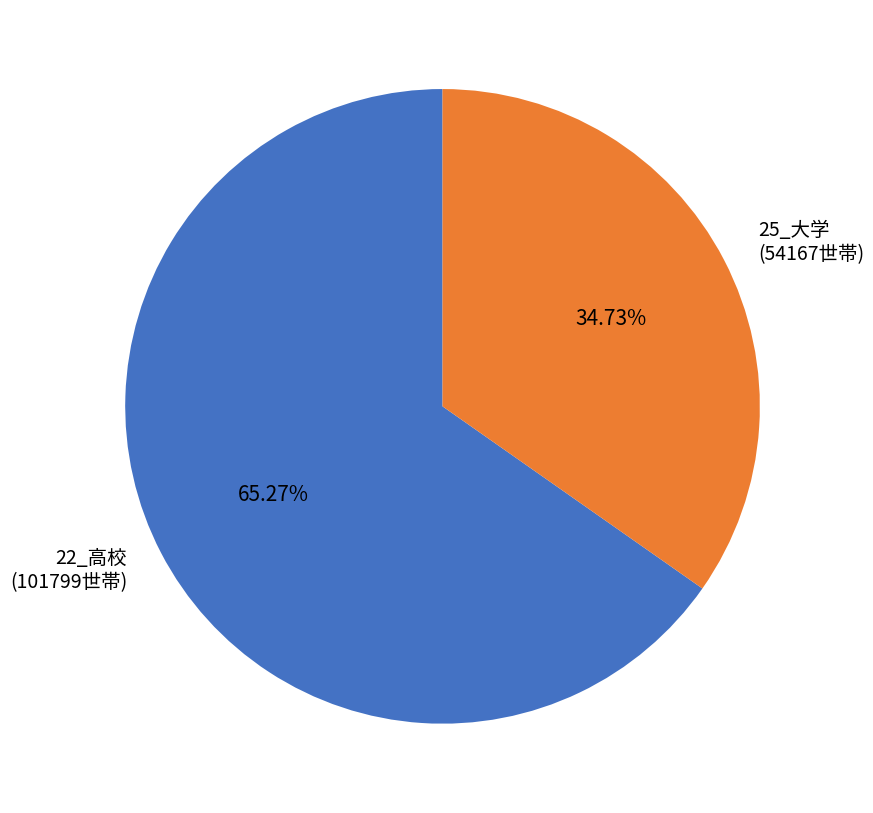

Between 25_大学 (54167世帯) and 22_高校 (101799世帯), which is larger?

22_高校 (101799世帯)